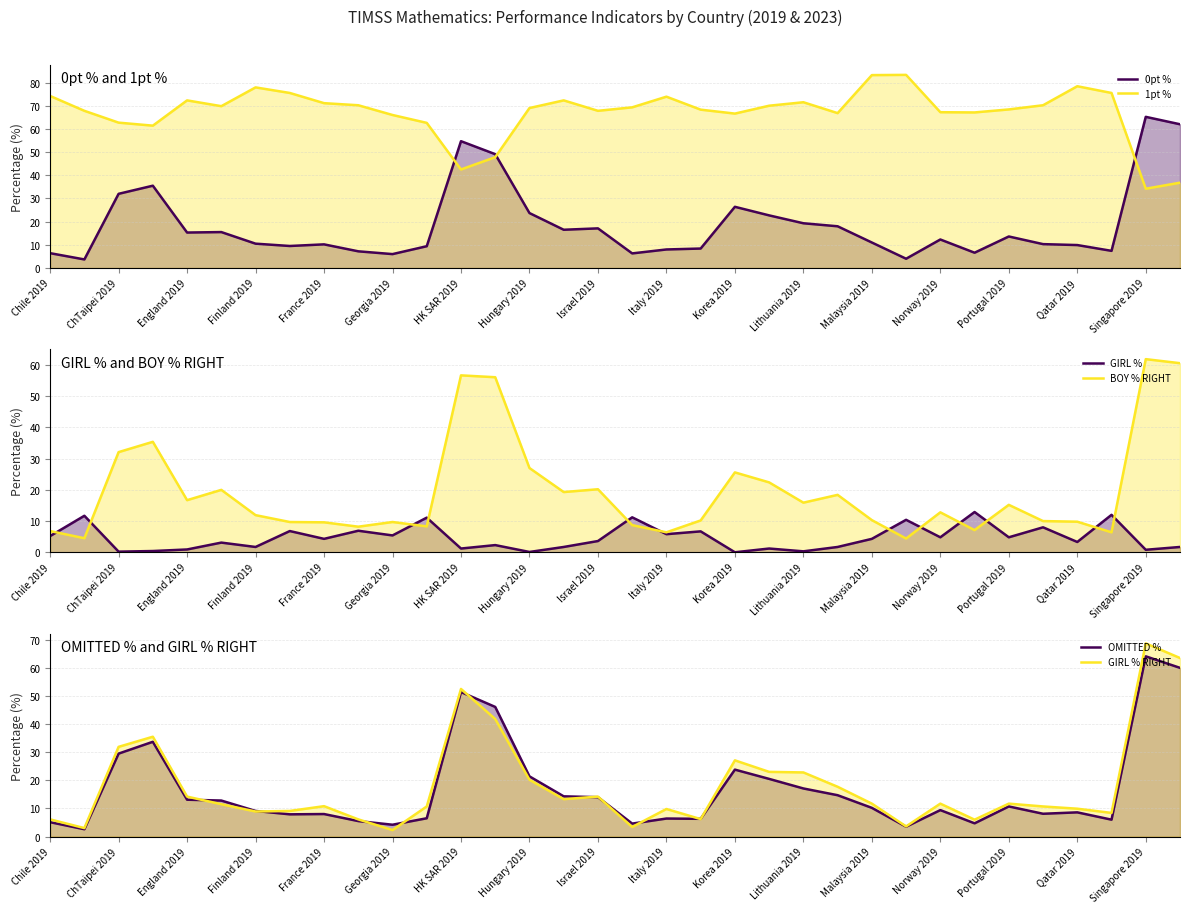

Which series has the largest total across all categories?

1pt %